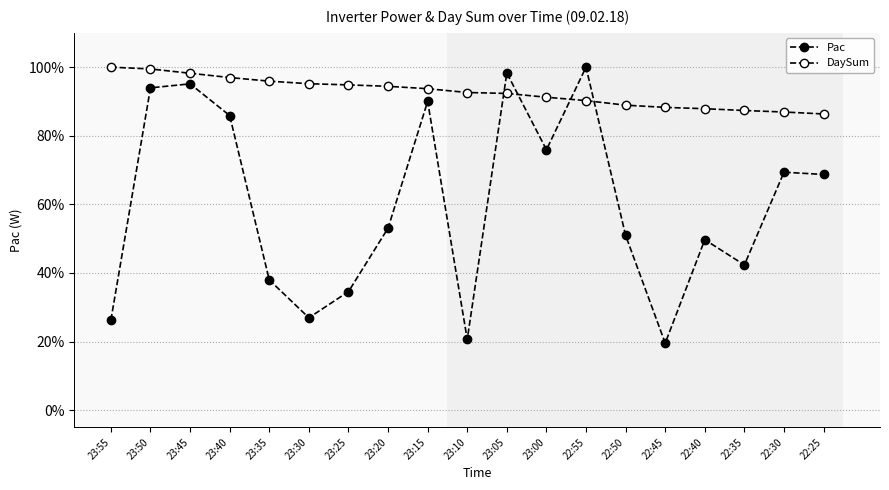

What is the sum of all DaySum values?

1760.8